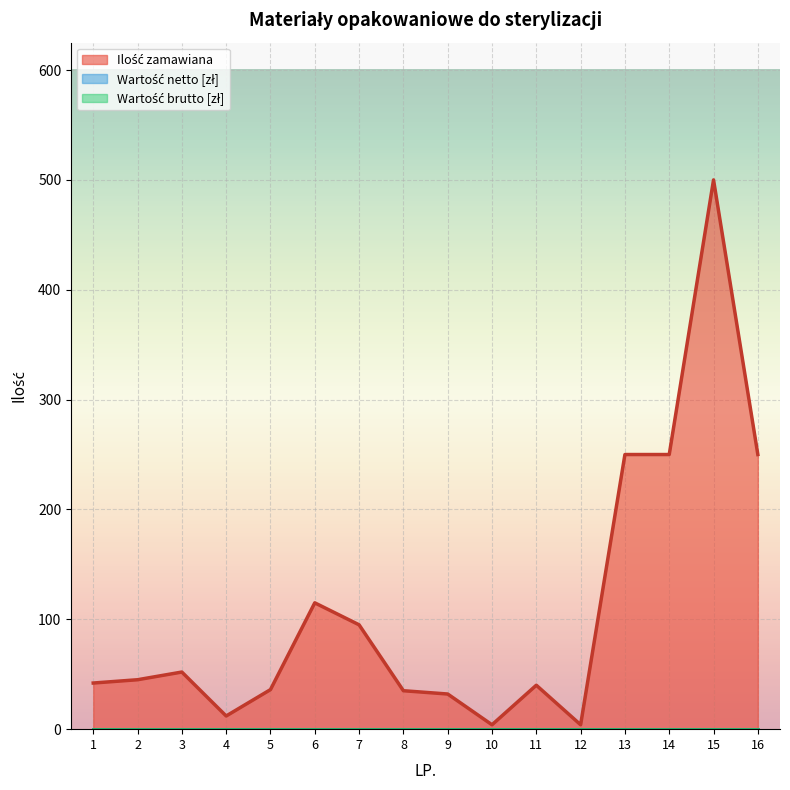

Is the value of Wartość netto [zł] at 11 greater than the value of Ilość zamawiana at 1?

No